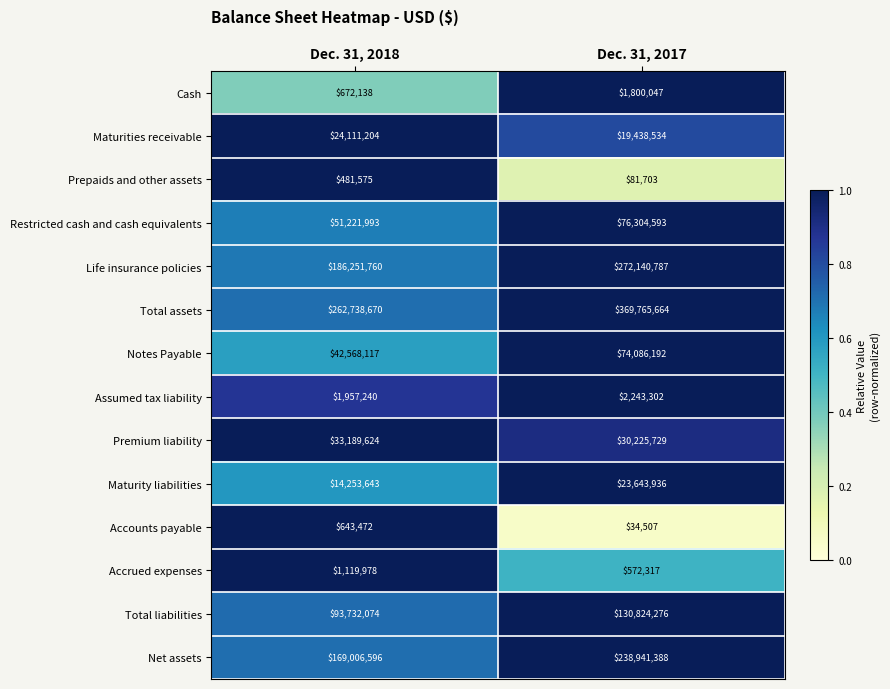

At which label does Total assets reach its peak?

Dec. 31, 2017